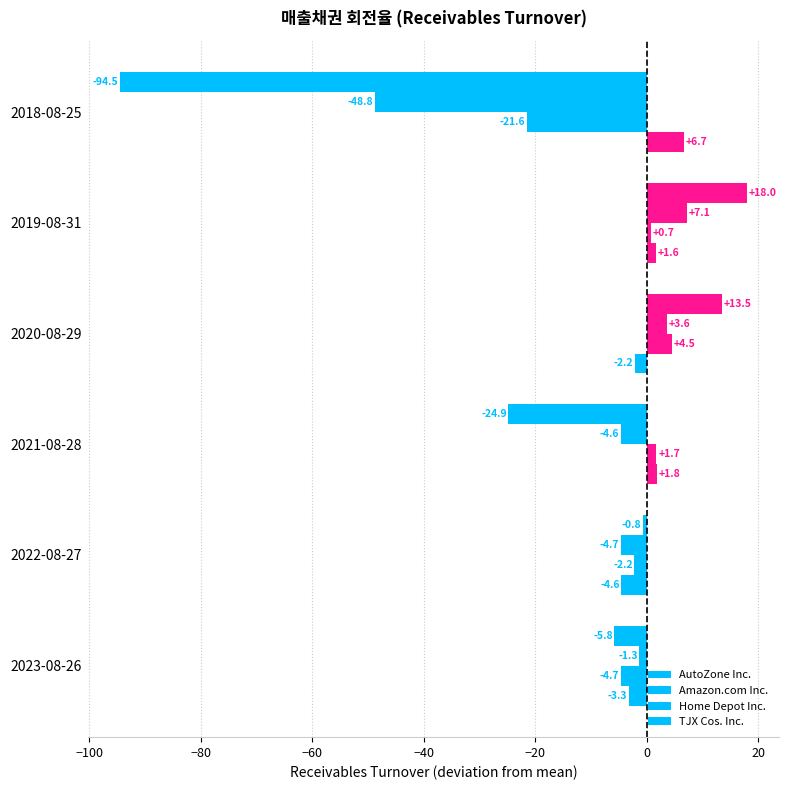

Rank the series by their maximum value, from lowest to highest.

Amazon.com Inc., AutoZone Inc., Home Depot Inc., TJX Cos. Inc.